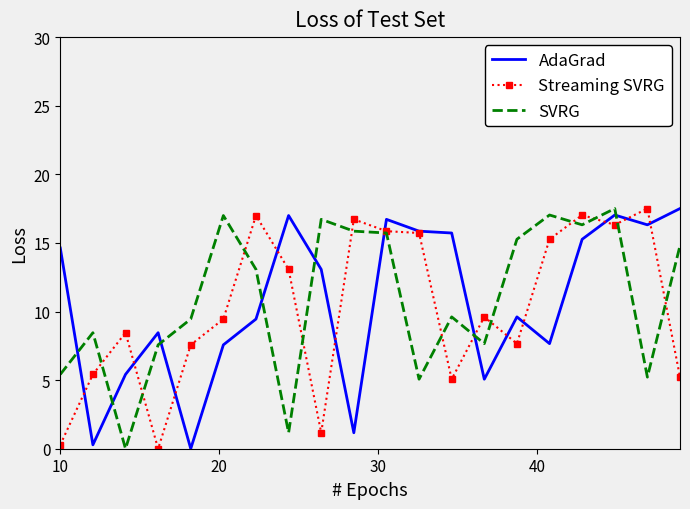

How many intersections are there between AdaGrad and SVRG?

8